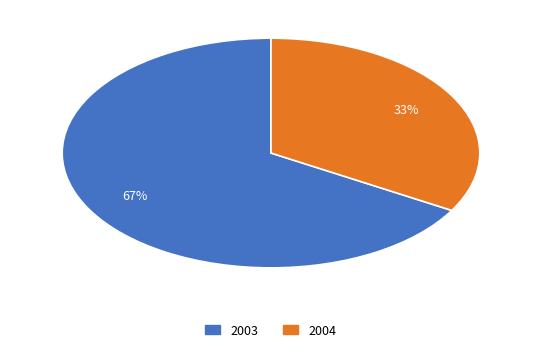

Combined, do 2003 and 2004 account for over 50%?

Yes